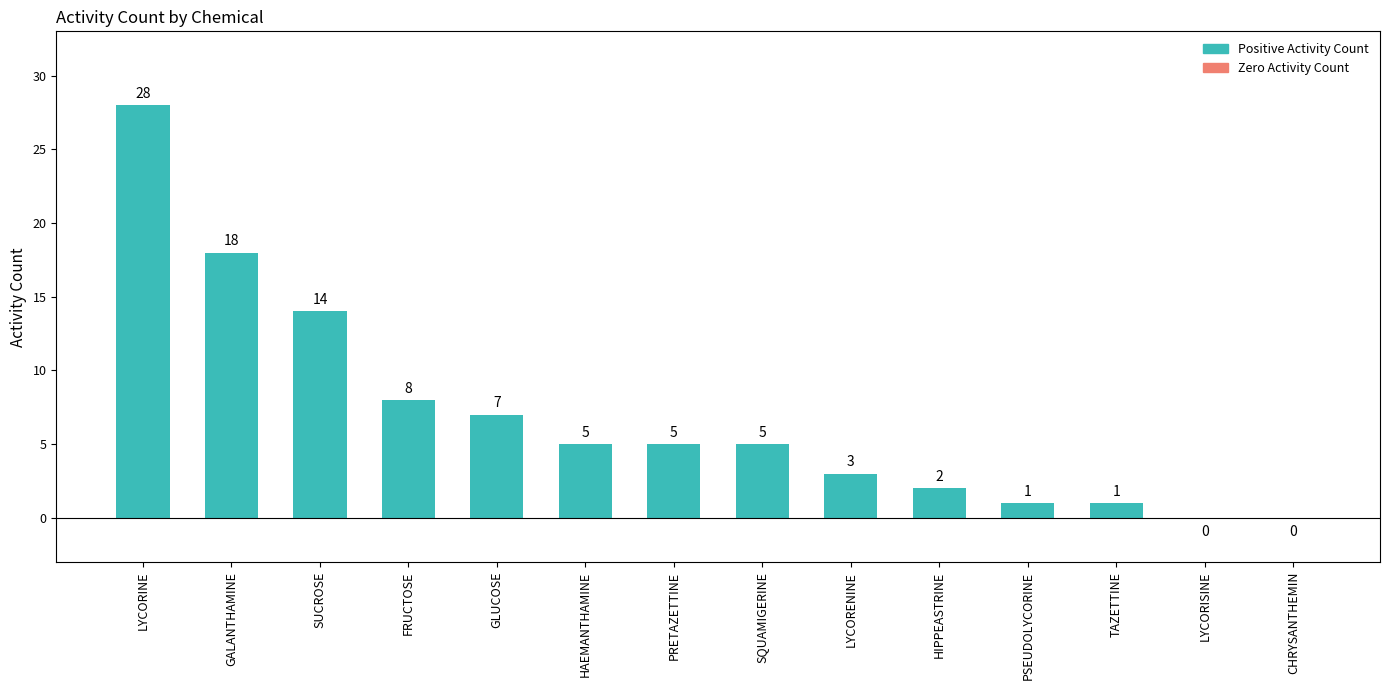

The chart shows a value of 5 at SQUAMIGERINE. True or false?

True